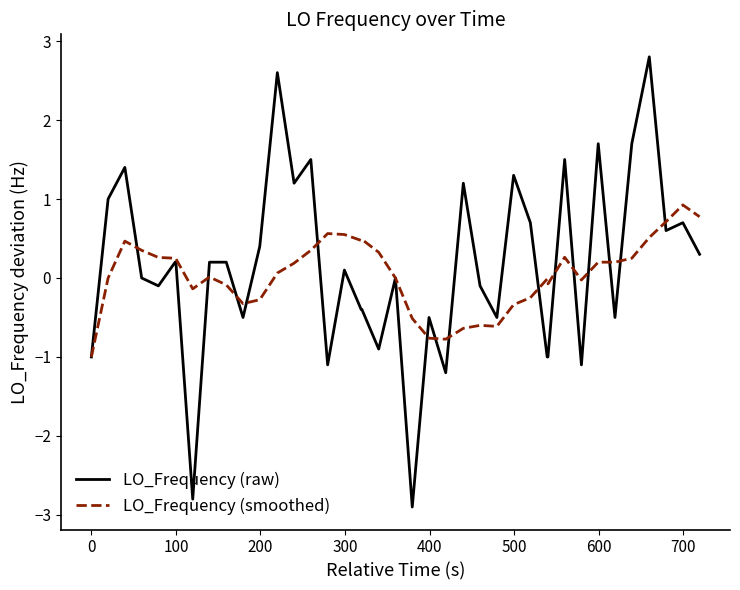

What is the difference between the maximum and minimum values in the LO_Frequency (raw) series?

5.7